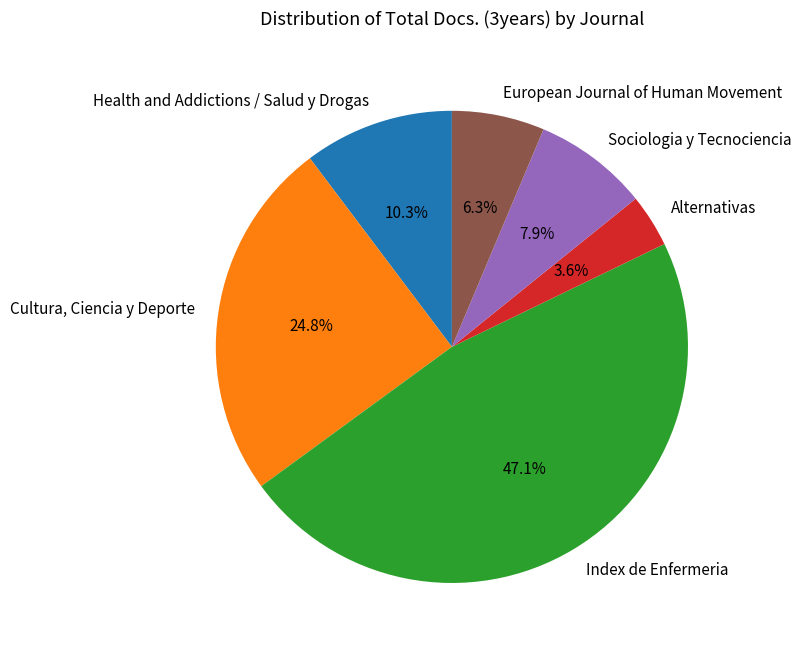

What percentage is the European Journal of Human Movement slice, to the nearest percent?

6%